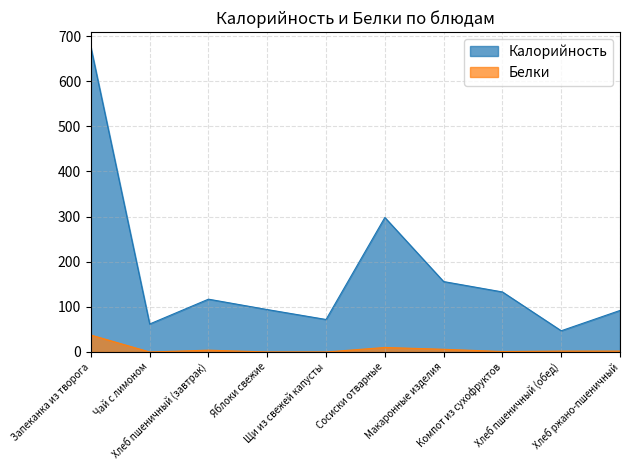

How many values in the Калорийность series are below 117?

5